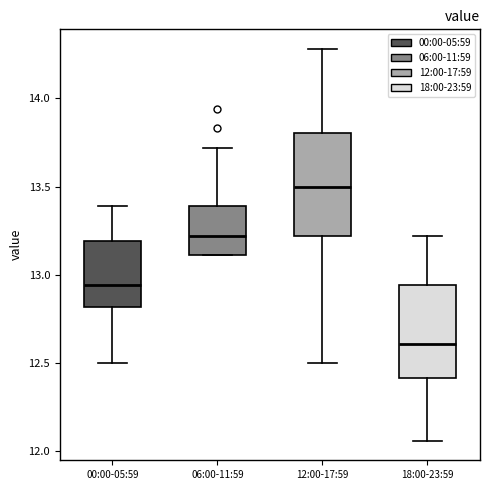

Where is the lower edge of the box for 00:00-05:59 on the y-axis? The values are not printed on the chart, so give them approximately, as read against the axis.

12.80